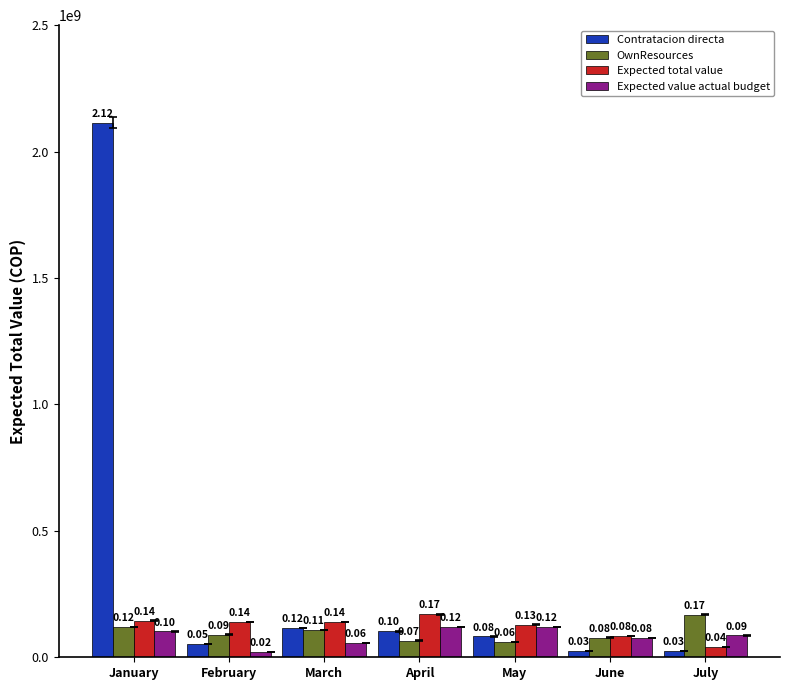

At how many categories does at least one series exceed 1534661353?

1